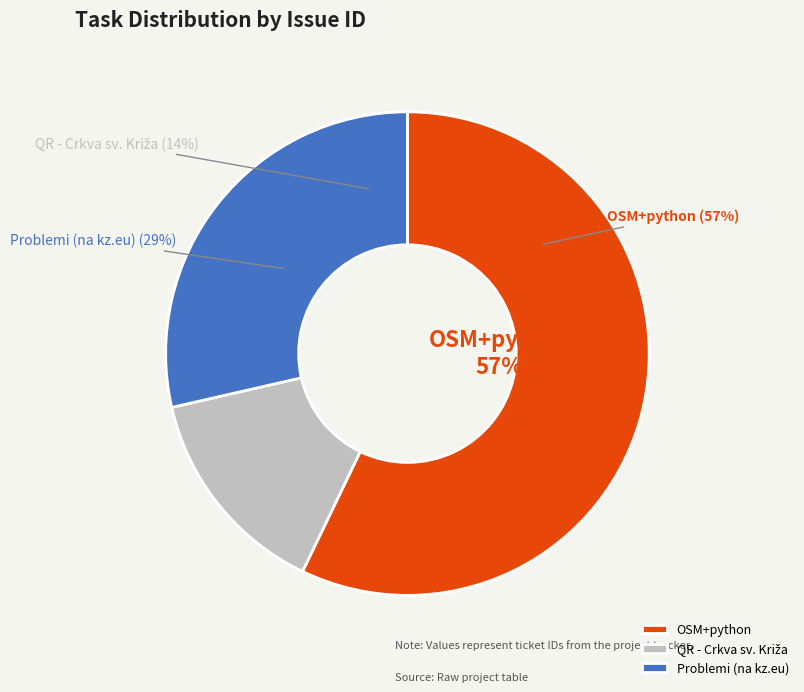

What is the smallest slice in the pie chart?

QR - Crkva sv. Križa